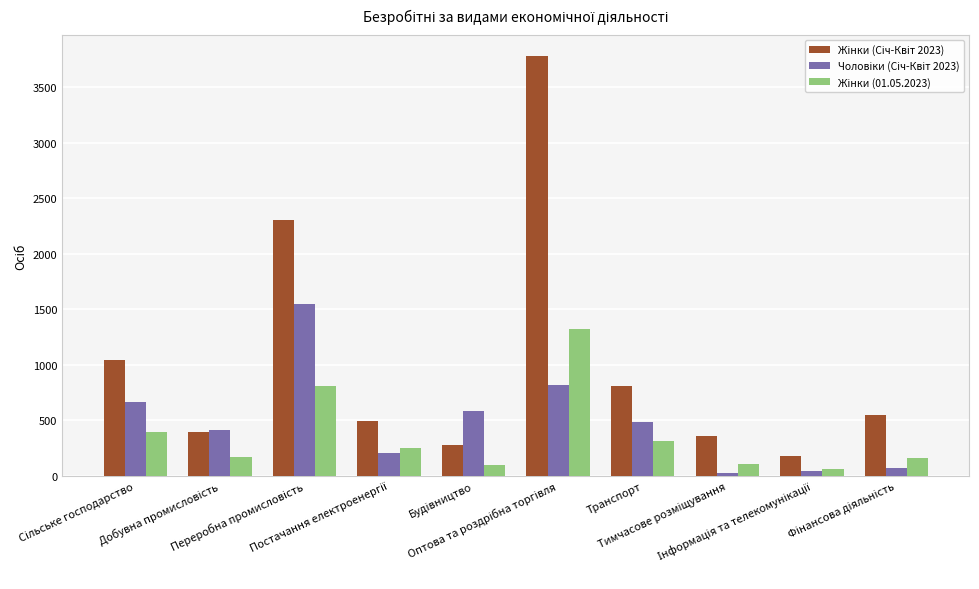

At which label does Чоловіки (Січ-Квіт 2023) first exceed 484?

Сільське господарство